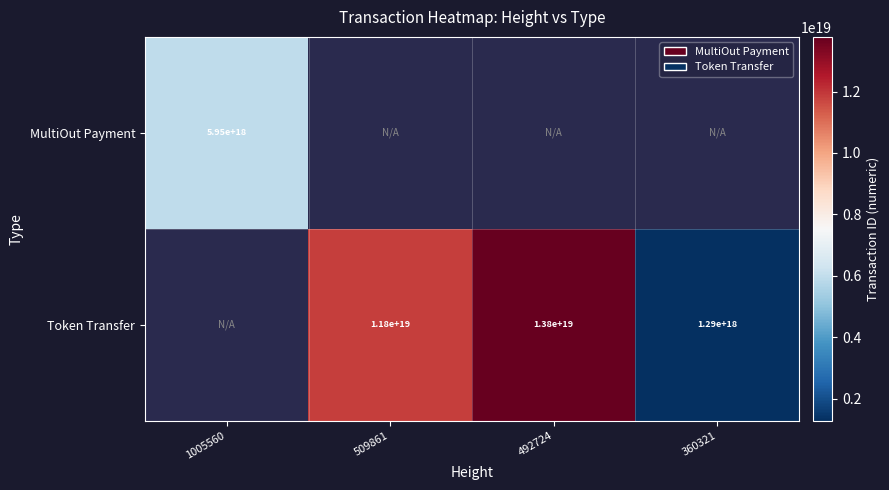

The value of MultiOut Payment at 1005560 is 8098964968416415744. True or false?

False